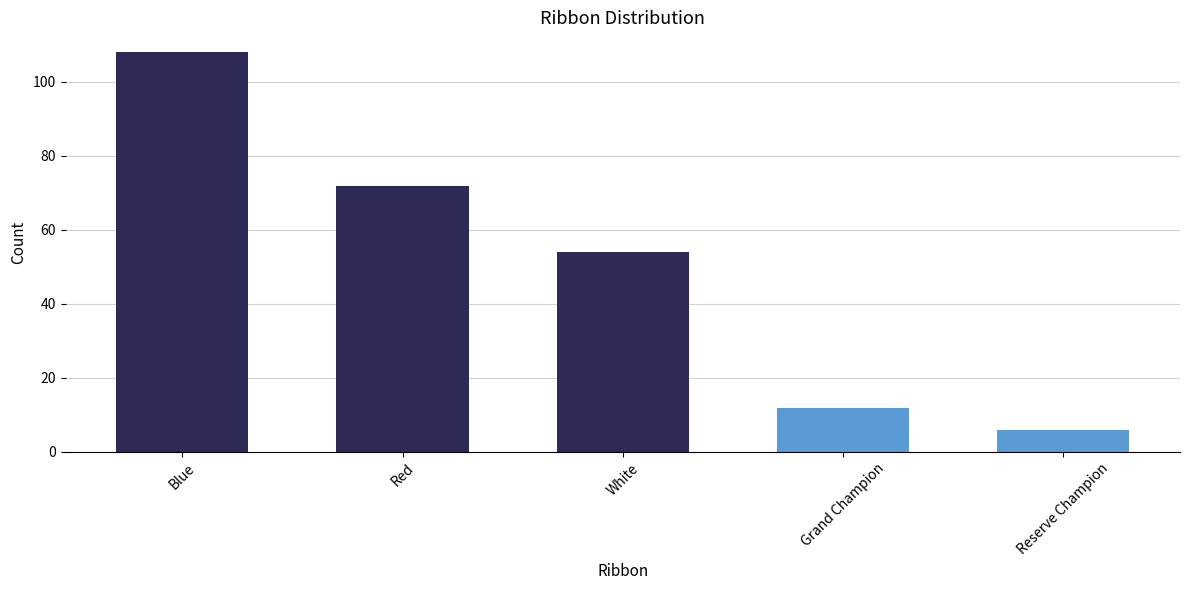

Reading left to right, what are all the values shown in this chart?

Blue=108	Red=72	White=54	Grand Champion=12	Reserve Champion=6